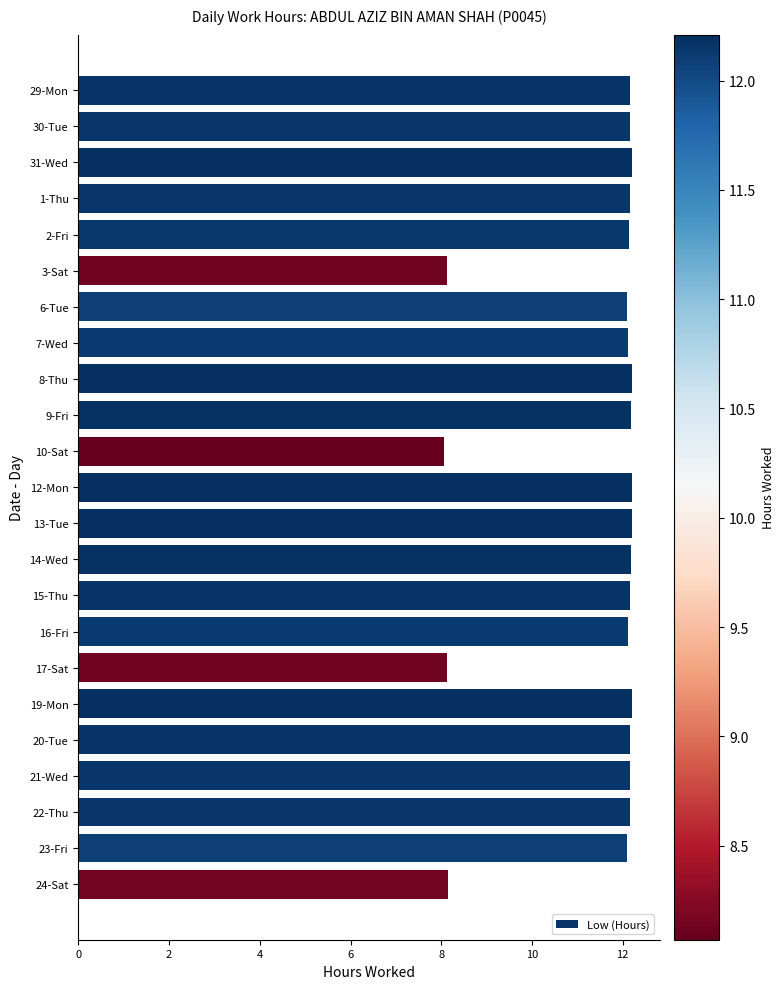

What is the greatest value displayed?

12.2